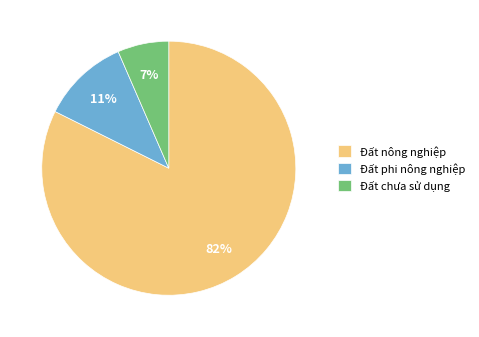

To the nearest percent, what is the combined percentage of Đất phi nông nghiệp and Đất nông nghiệp?

93%